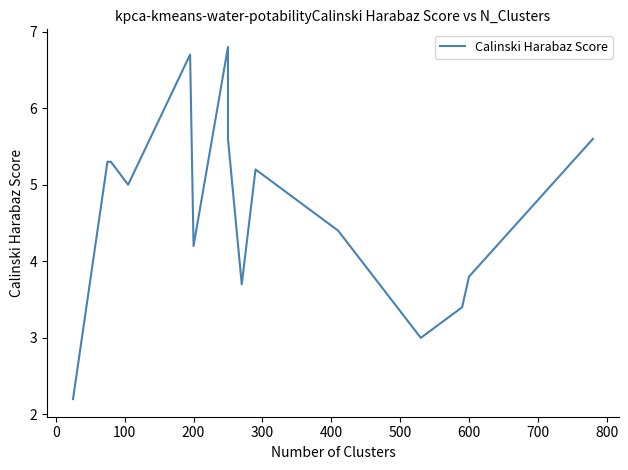

How many lines are shown in the chart?

1